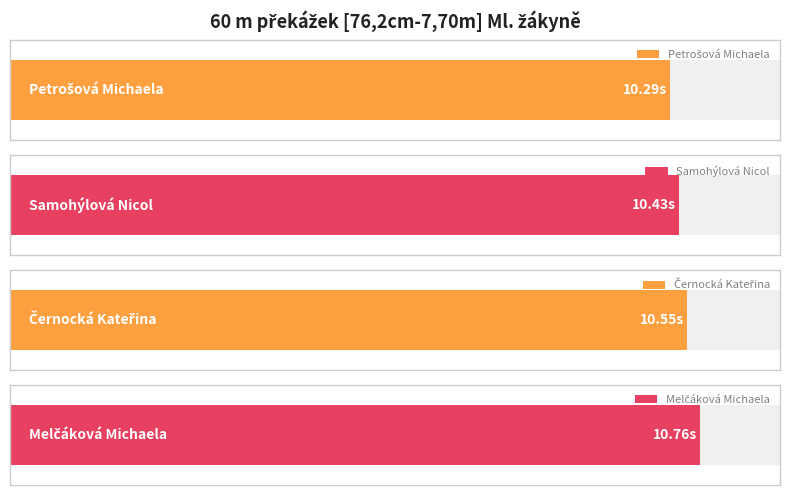

What is the ratio of the value at Melčáková Michaela to the value at Černocká Kateřina?

1.0